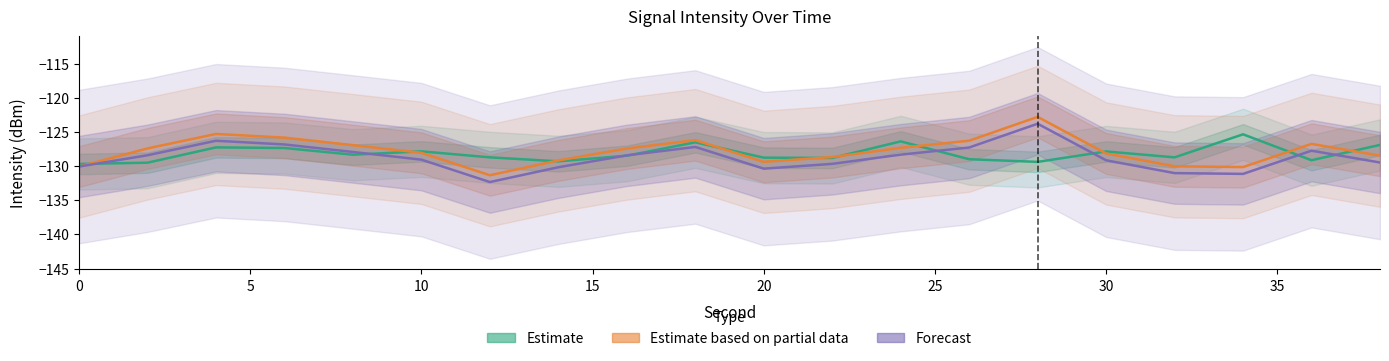

The Forecast series shows -170.8 at 19. True or false?

False